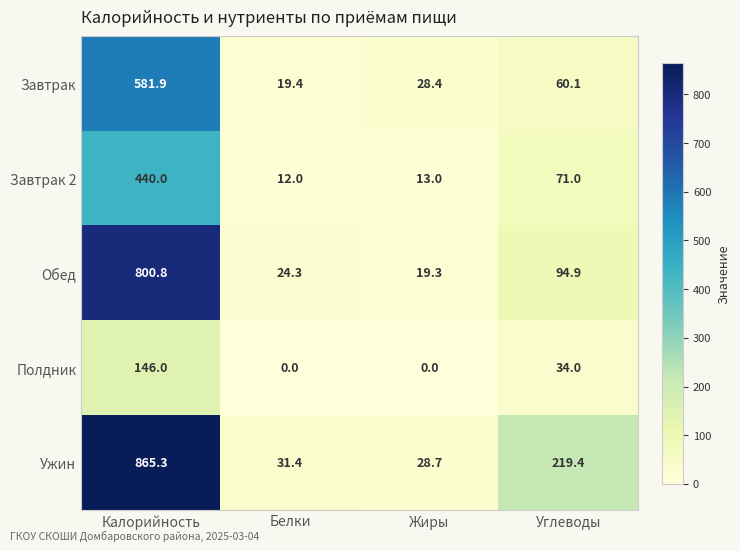

What is the average value of the Ужин series?

286.2